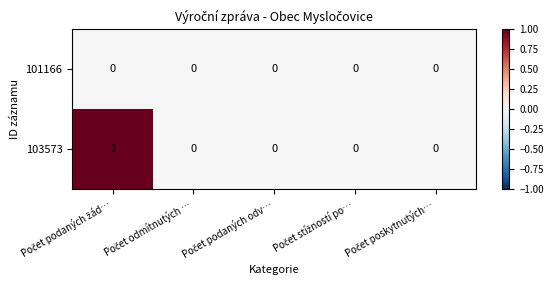

Rank the series by their maximum value, from lowest to highest.

101166, 103573